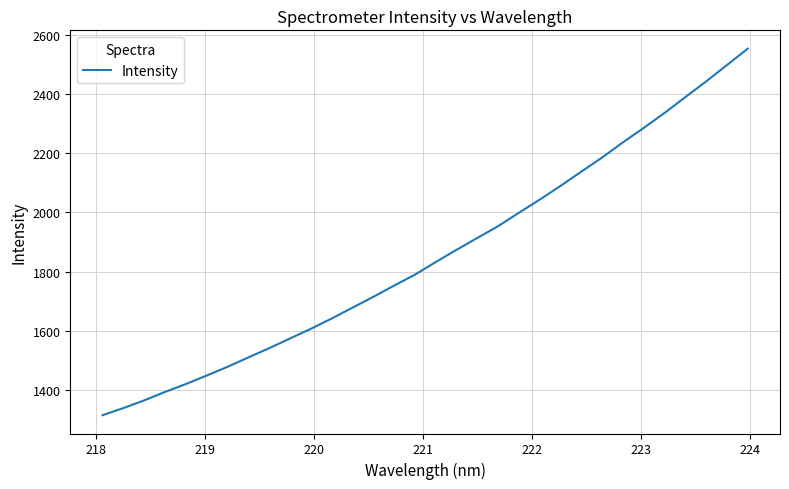

What is the difference between the maximum and minimum values?

1236.9